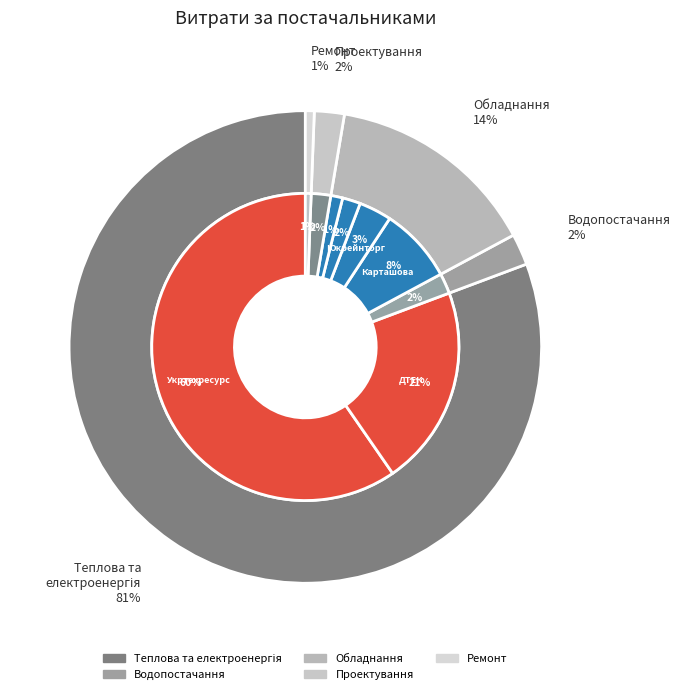

What percentage do ТОВ "Укртехресурс" and ФОП "Коджеспірова Г.О." together represent?

60.9%